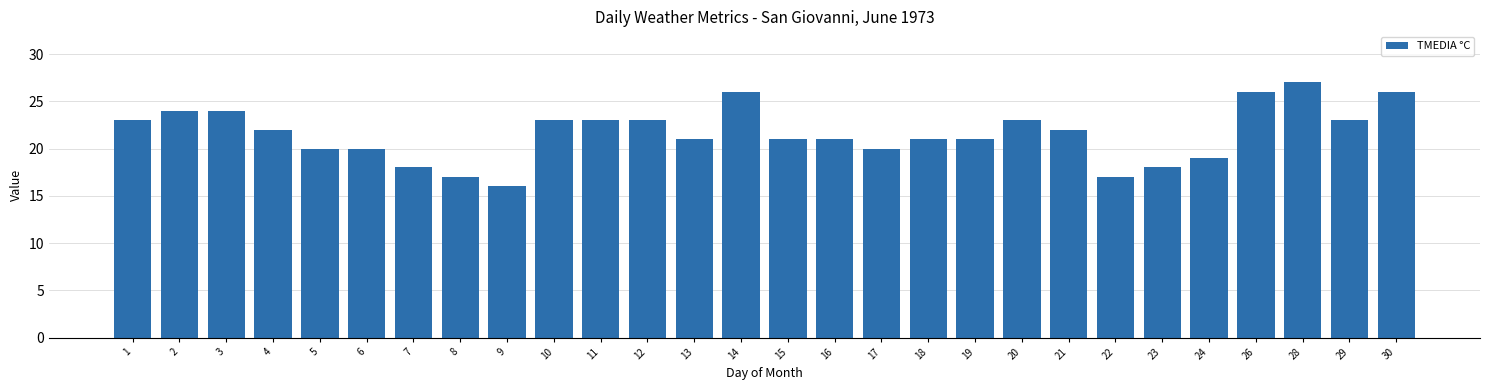

Between 24 and 28, which is larger?

28